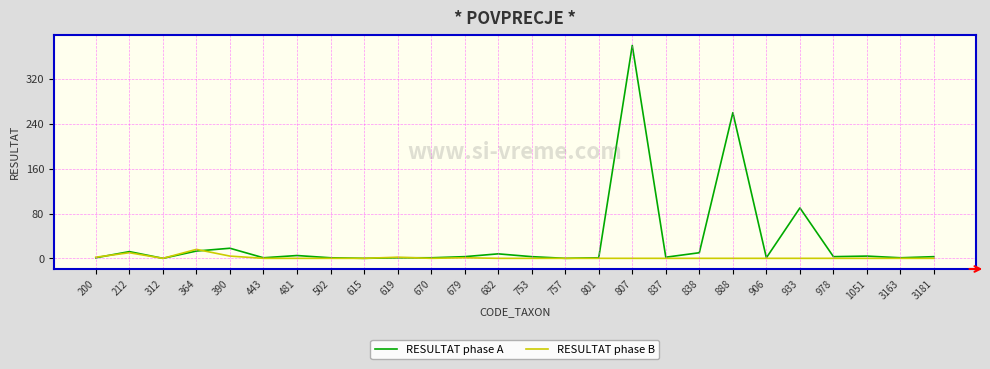

Which series has the largest range (max minus min)?

RESULTAT phase A